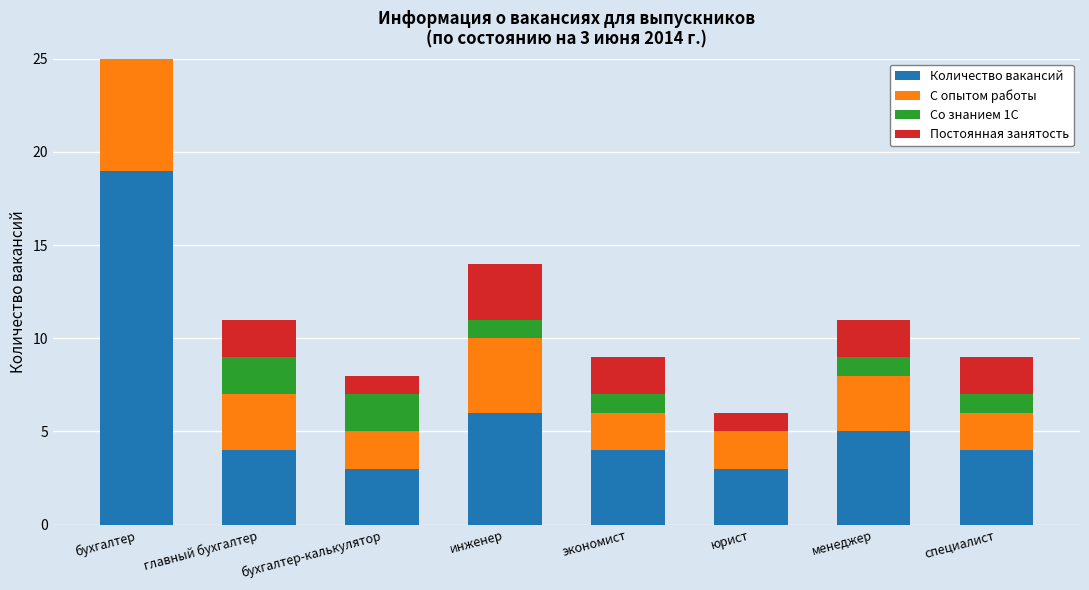

Count the С опытом работы values in the range 2 to 4.

7